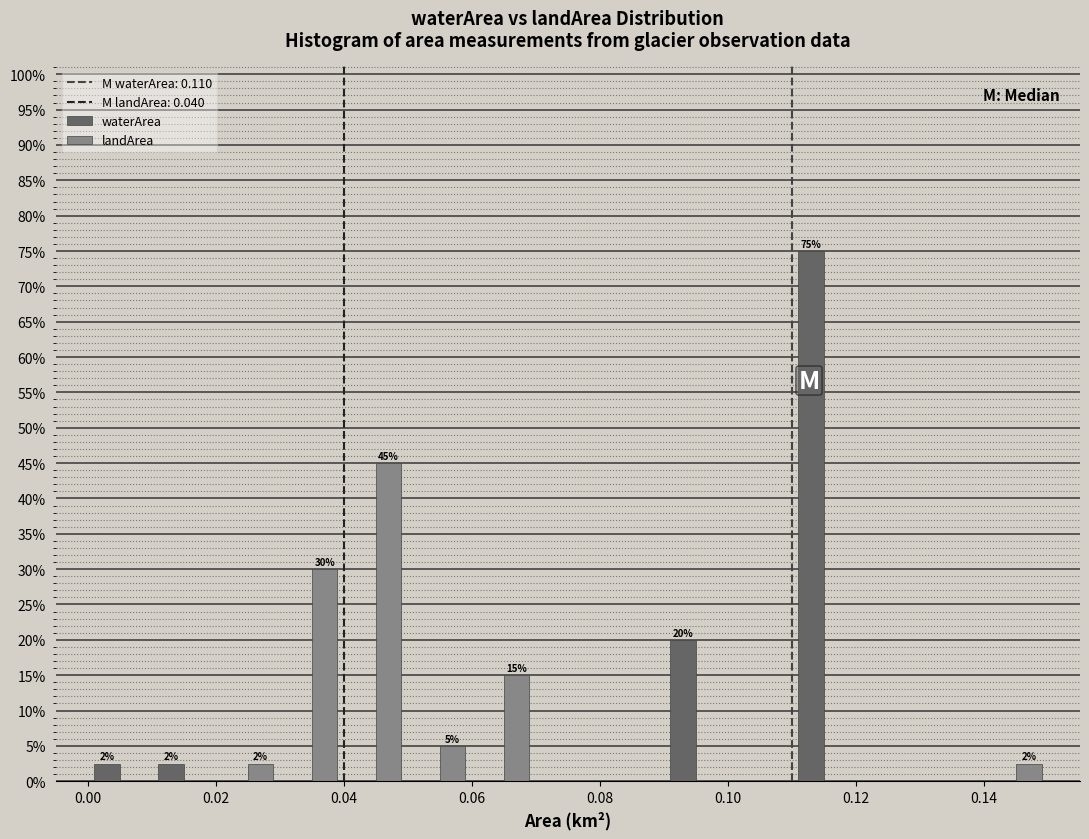

In the waterArea series, which range on the x-axis has the tallest bar?

0.11 to 0.12